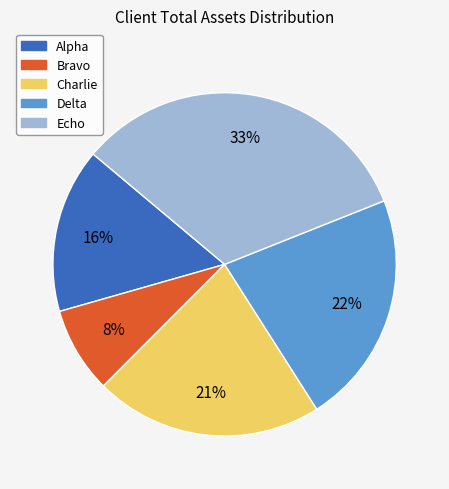

Combined, do Delta and Bravo account for over 50%?

No